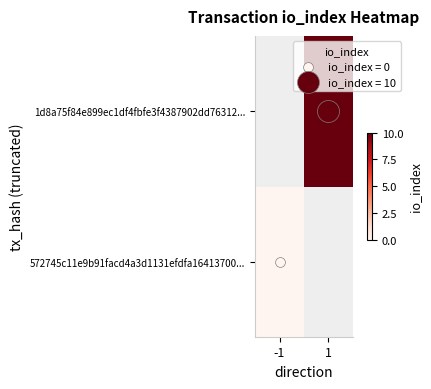

How many values in 1d8a75f84e899ec1df4fbfe3f4387902dd76312... are above zero?

1